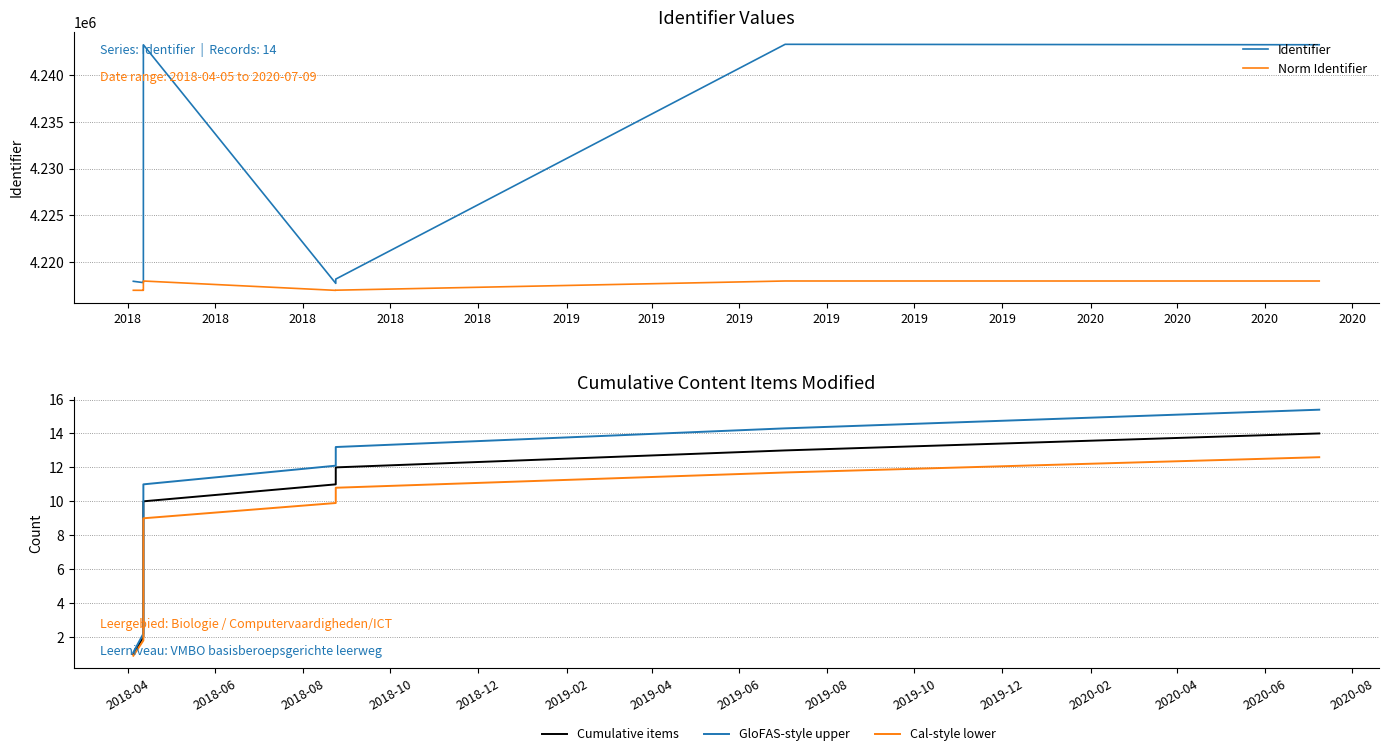

What is the value of the Identifier point at the 10th from the left?

4218192.0